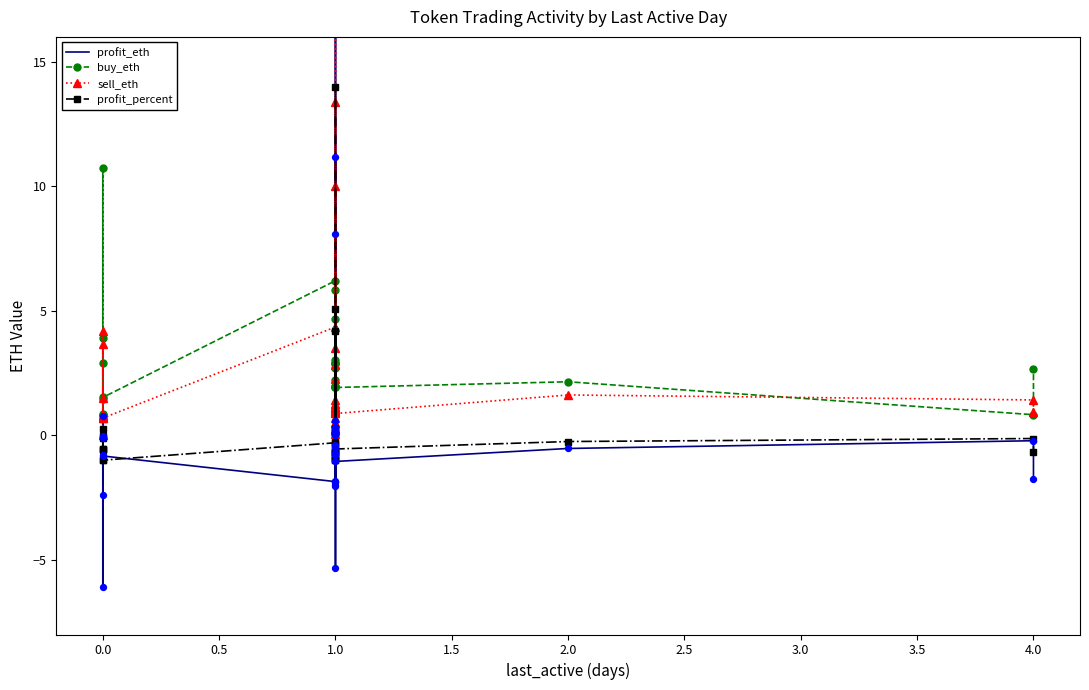

Which series contains the highest Y value?

sell_eth